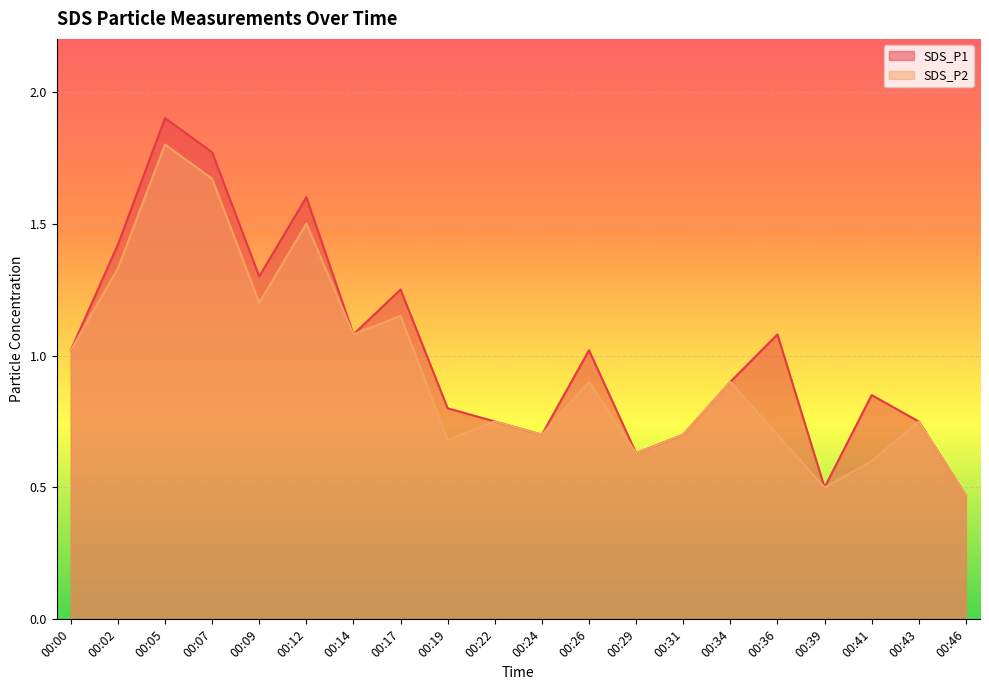

List the series in order of their peak value, lowest first.

SDS_P2, SDS_P1